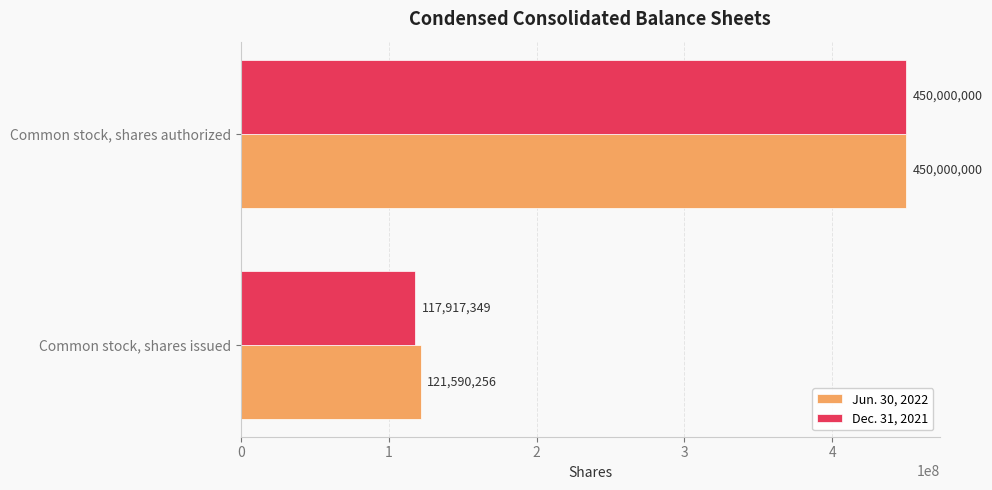

Which series has the largest total across all categories?

Jun. 30, 2022